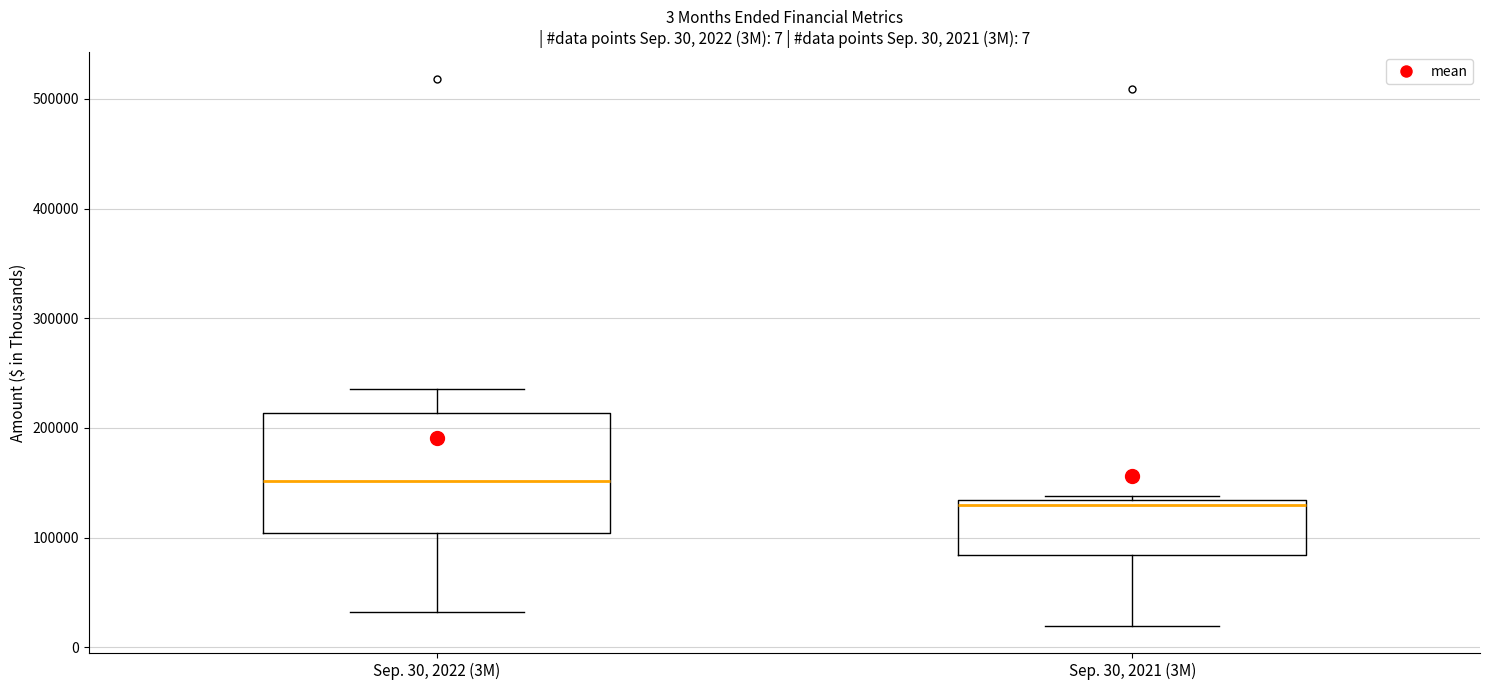

Which box's median line is the lowest?

Sep. 30, 2021 (3M)